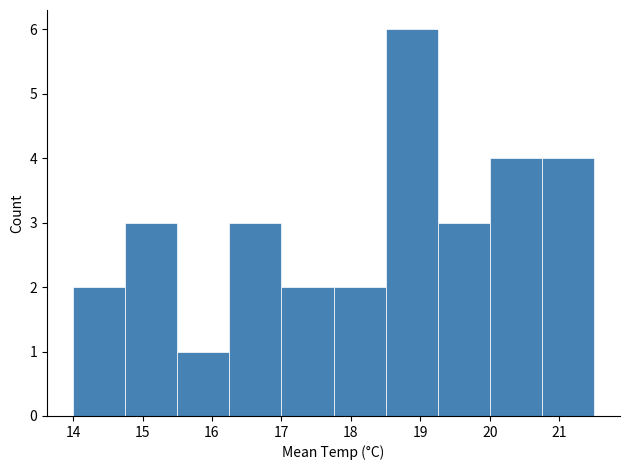

What is the height of the bar covering 14.75 to 15.50 on the x-axis? Neither the bar edges nor the heights are printed on the chart, so give them approximately, as read against the axes.

3